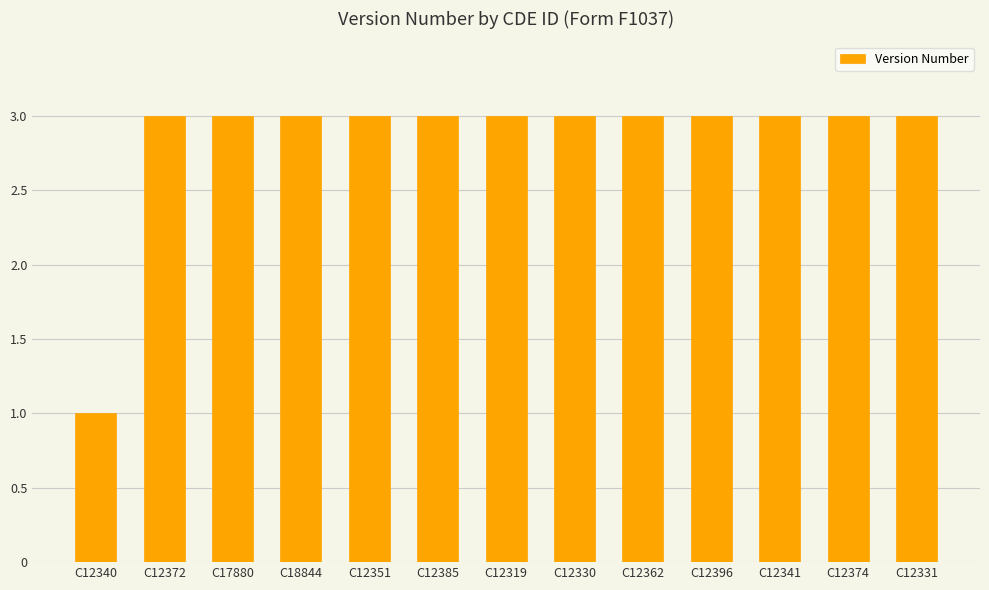

Reading left to right, extract all data points from this chart.

C12340=1	C12372=3	C17880=3	C18844=3	C12351=3	C12385=3	C12319=3	C12330=3	C12362=3	C12396=3	C12341=3	C12374=3	C12331=3